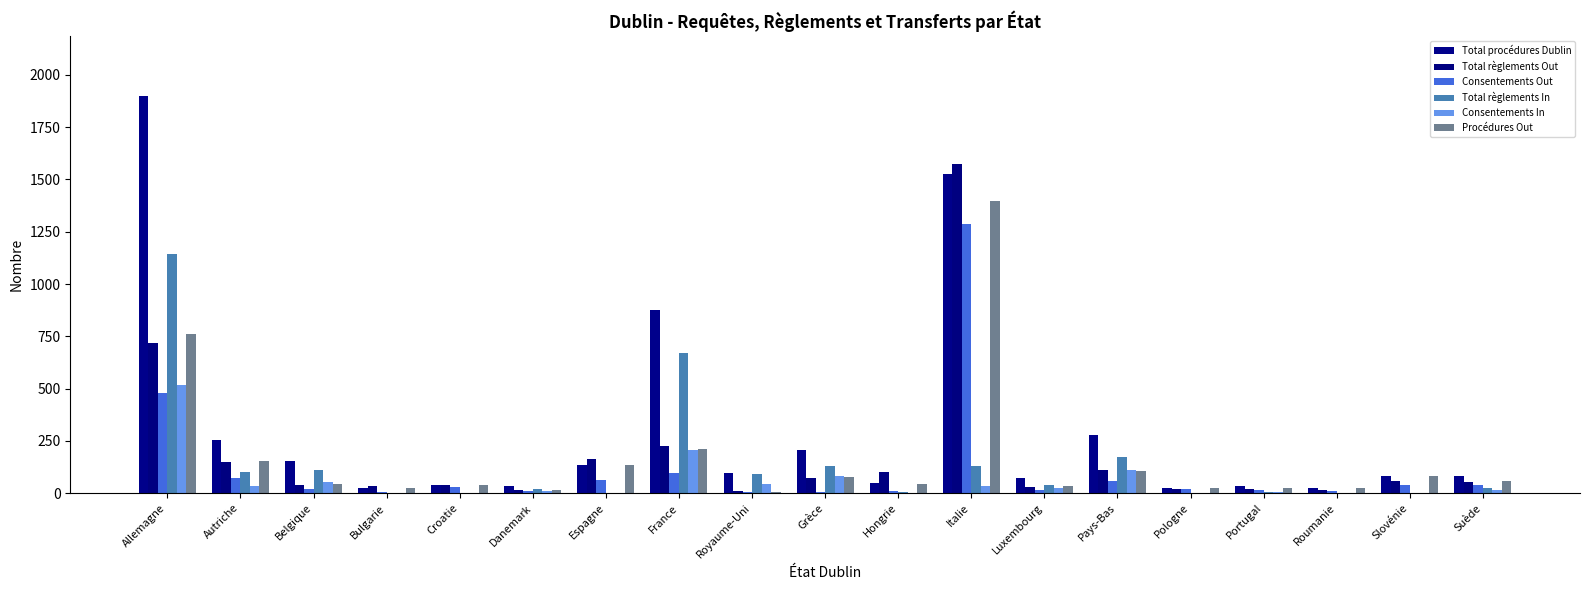

How many groups of bars are there?

19